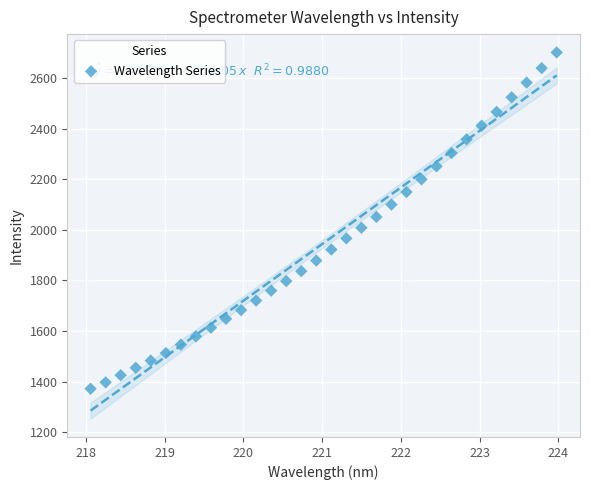

What is the range of Y values (max minus min)?

1330.9